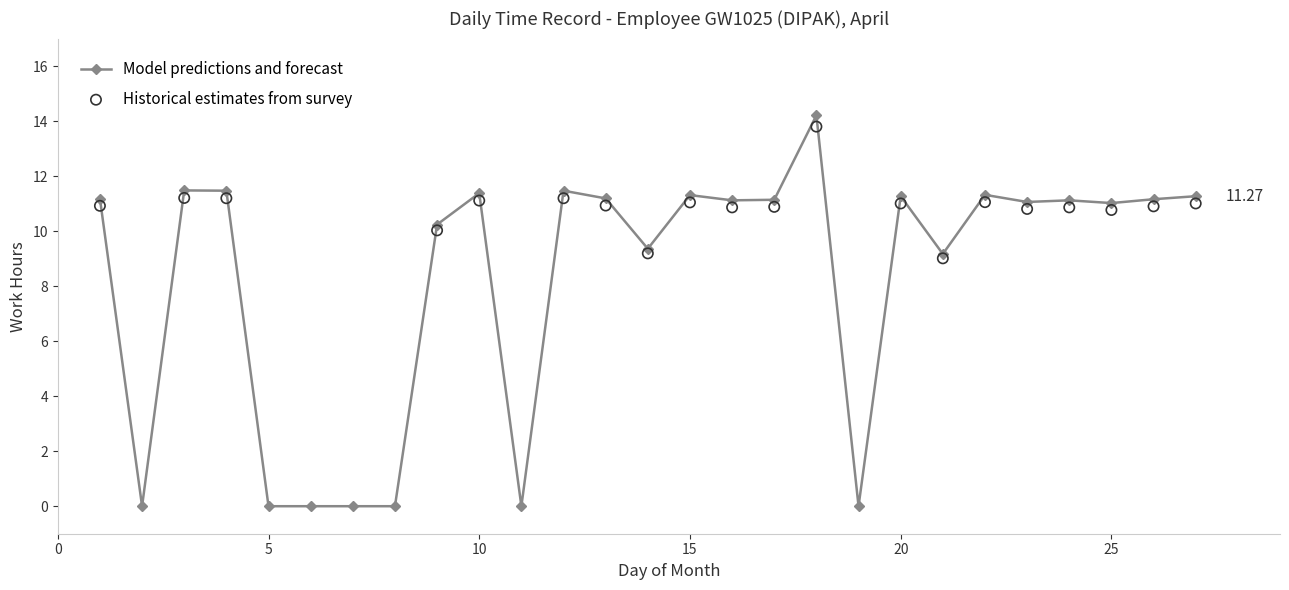

Between 20 and 11, which is larger?

20